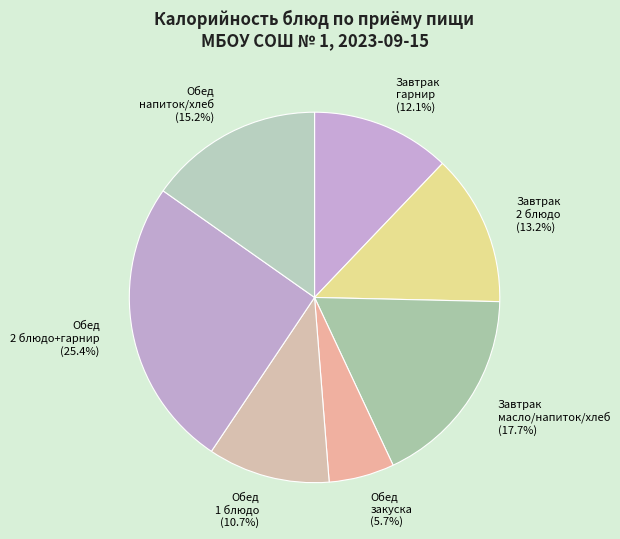

Which slice is the smallest?

Обед закуска (5.7%)